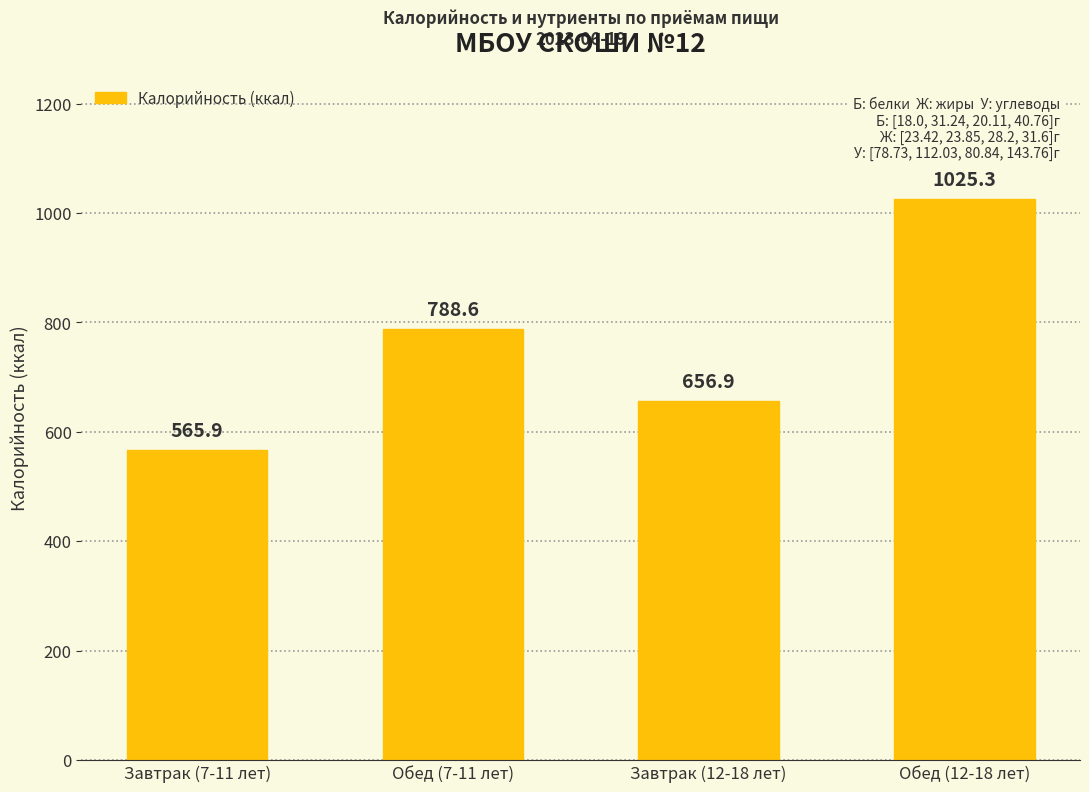

What is the difference between the second highest and second lowest values?

131.8